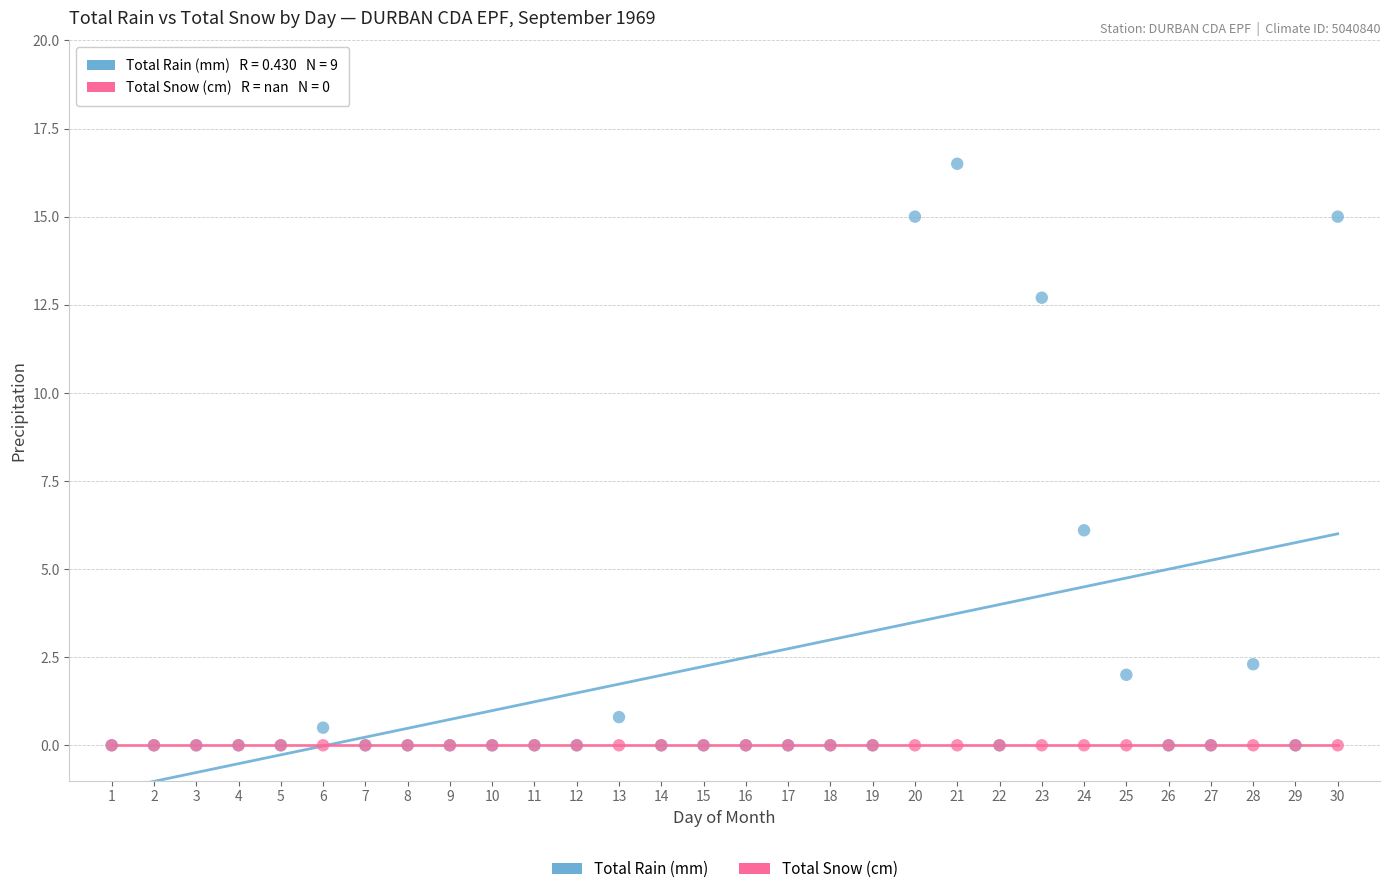

In the Total Rain (mm) series, what Y value is closest to 8?

6.1